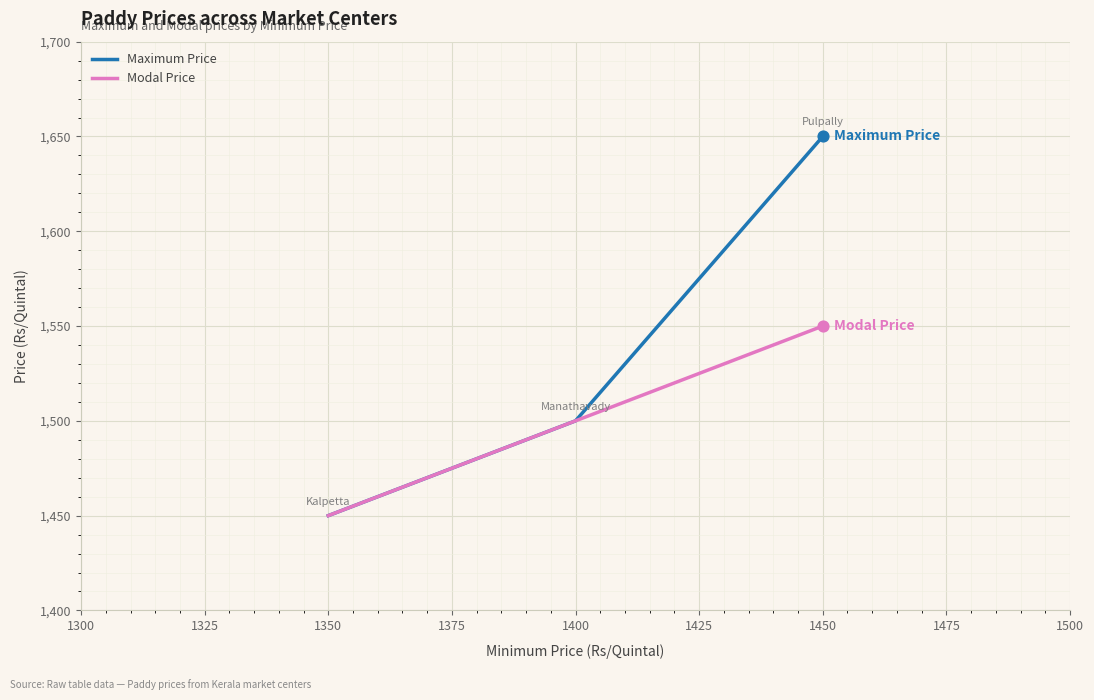

Which series has the largest total across all categories?

Maximum Price